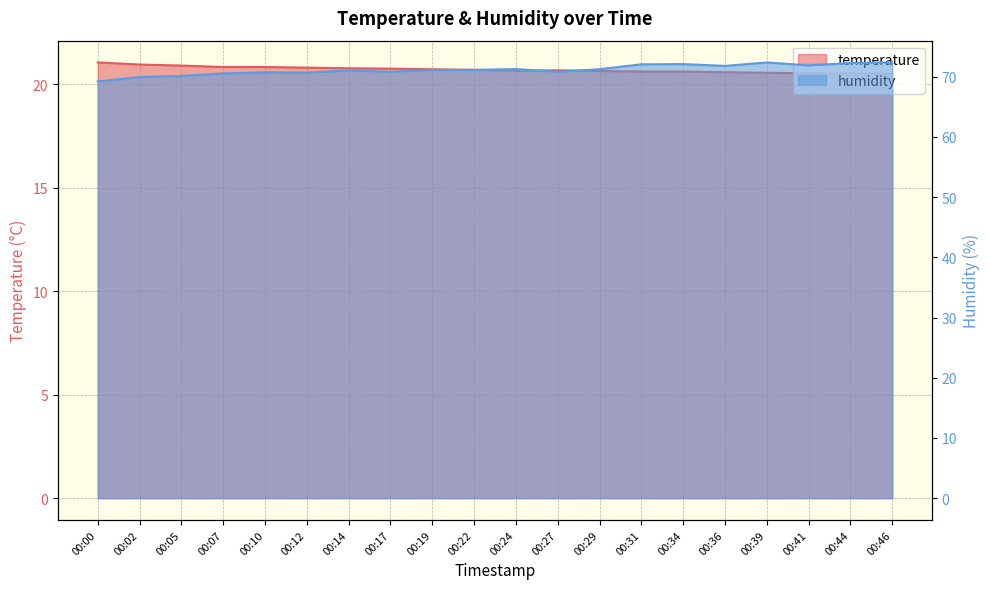

What are all the series names shown in the legend?

temperature, humidity